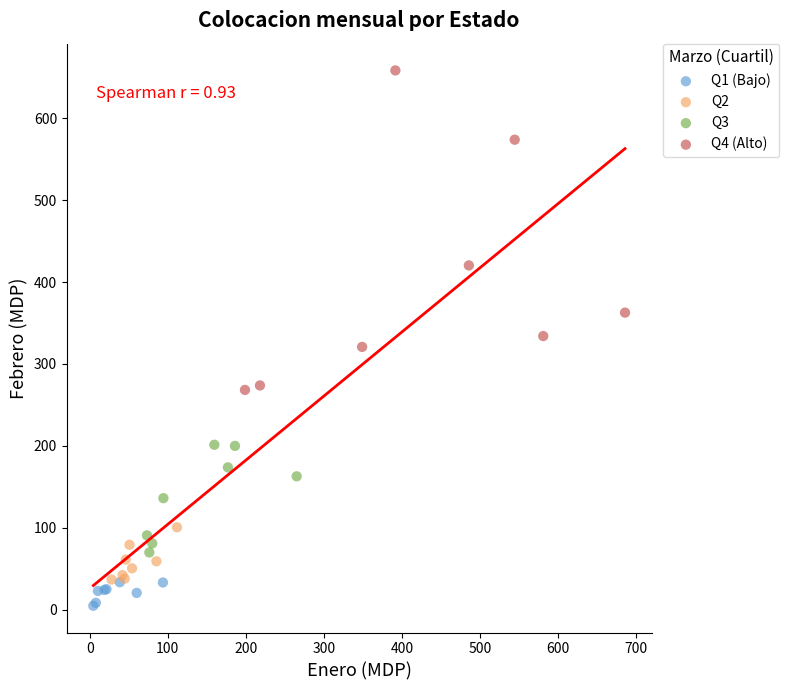

Which series contains the highest Y value?

Q4 (Alto)